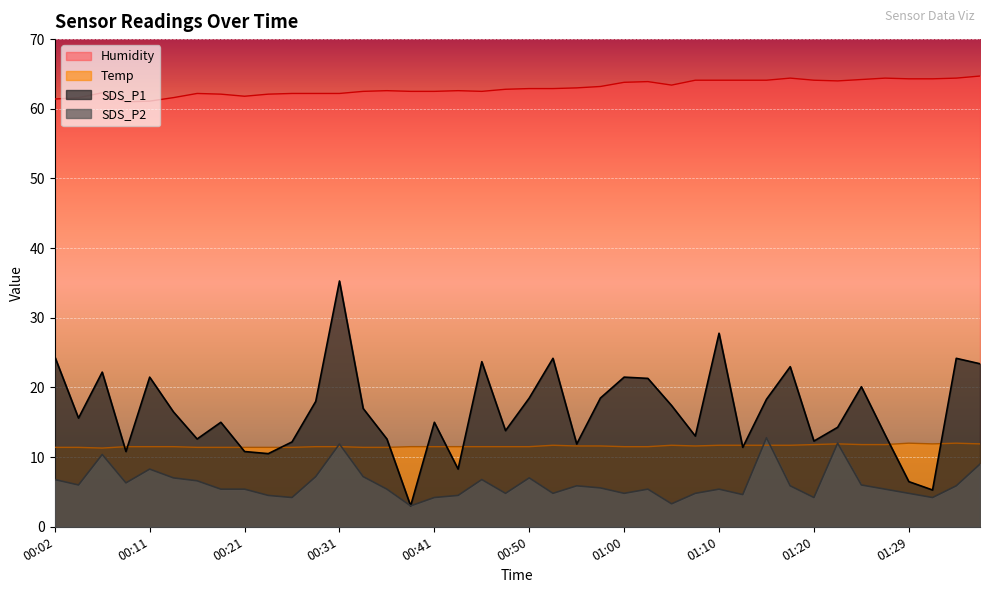

Which category has the lowest value across all series?

00:38